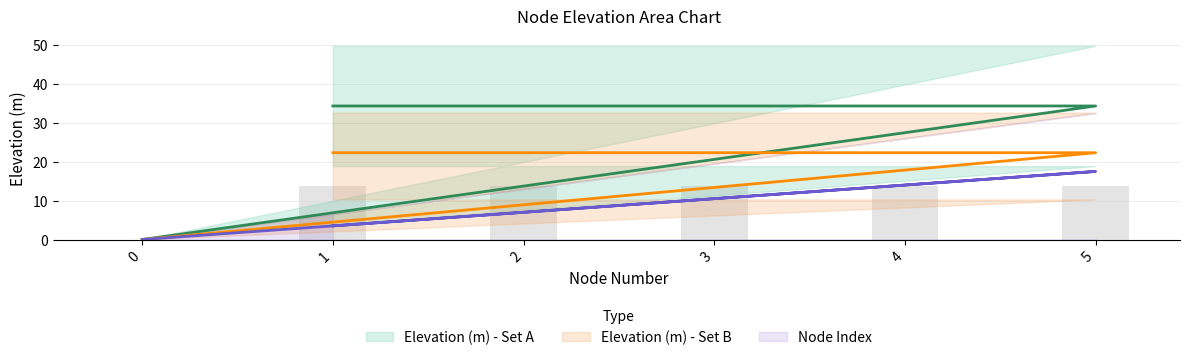

How many values in the Node Index series exceed 10?

3